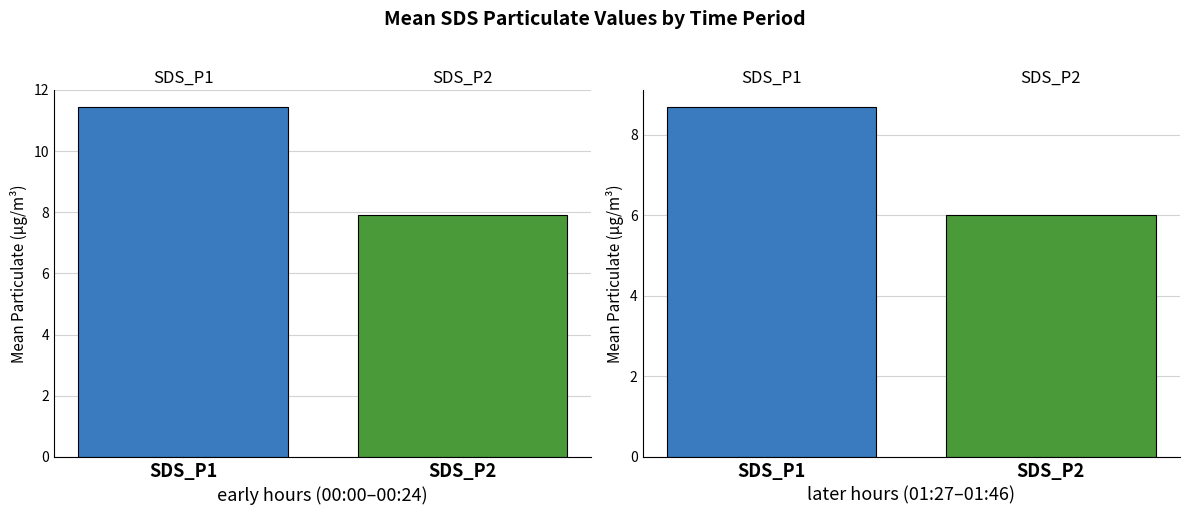

What are all the series names shown in the legend?

SDS_P1, SDS_P2